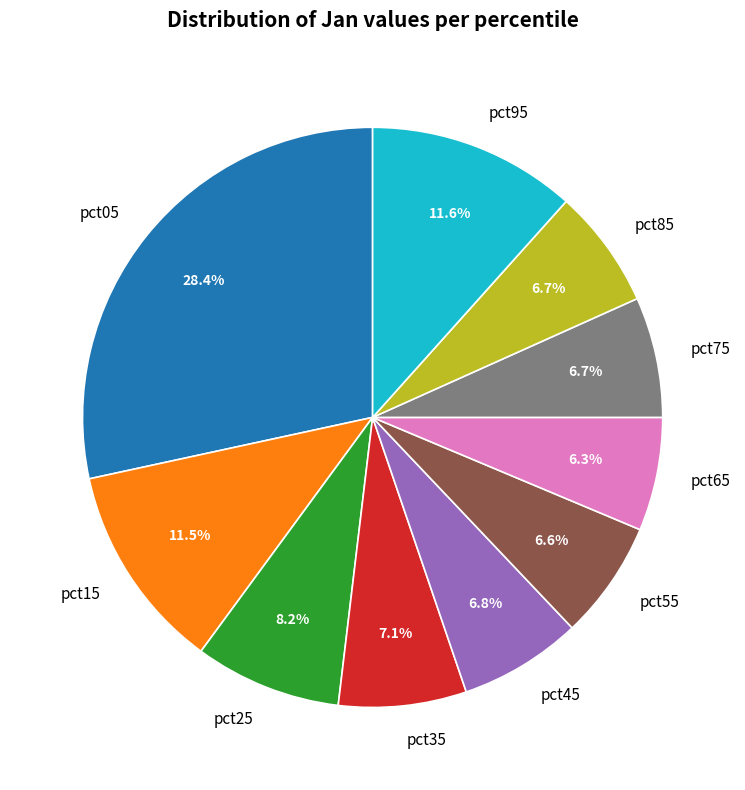

Is there any slice that represents more than half of the pie?

No